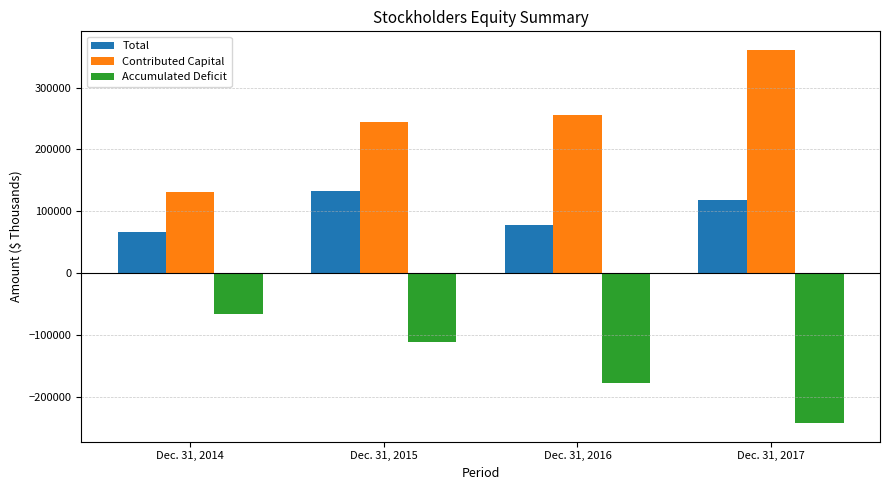

Rank the series at Dec. 31, 2015 from lowest to highest value.

Accumulated Deficit, Total, Contributed Capital